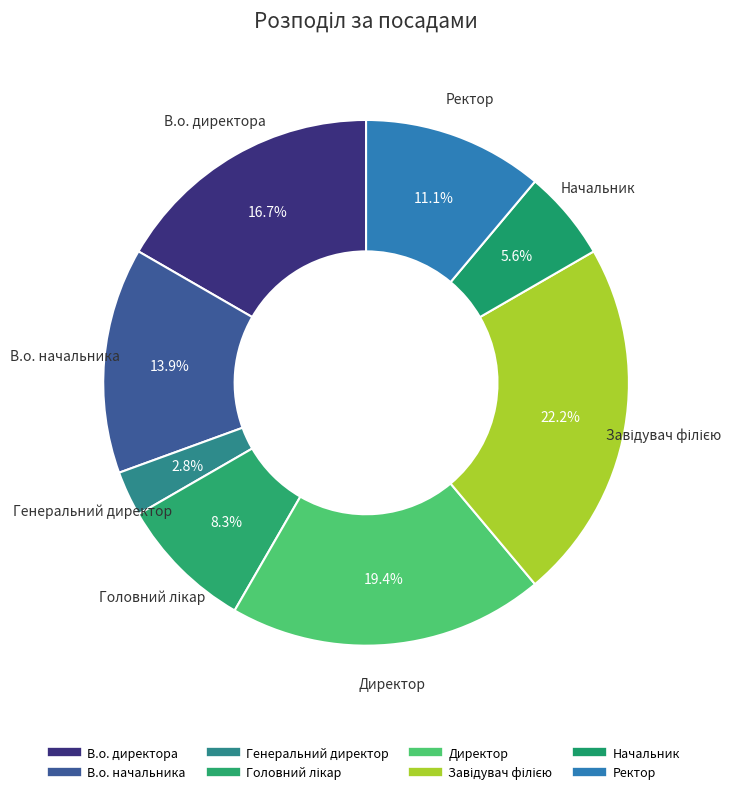

What percentage is the Головний лікар slice, to the nearest percent?

8%